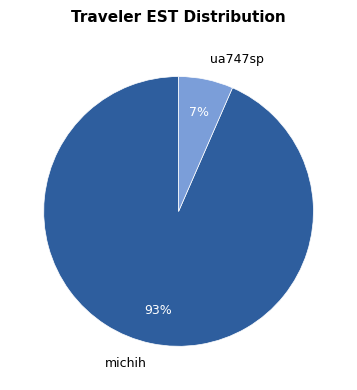

Rank the categories by value from lowest to highest.

ua747sp, michih